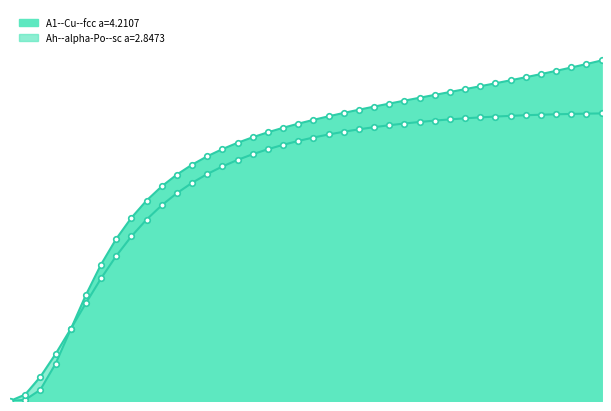

What is the total value across all series at 90.0?

34.0